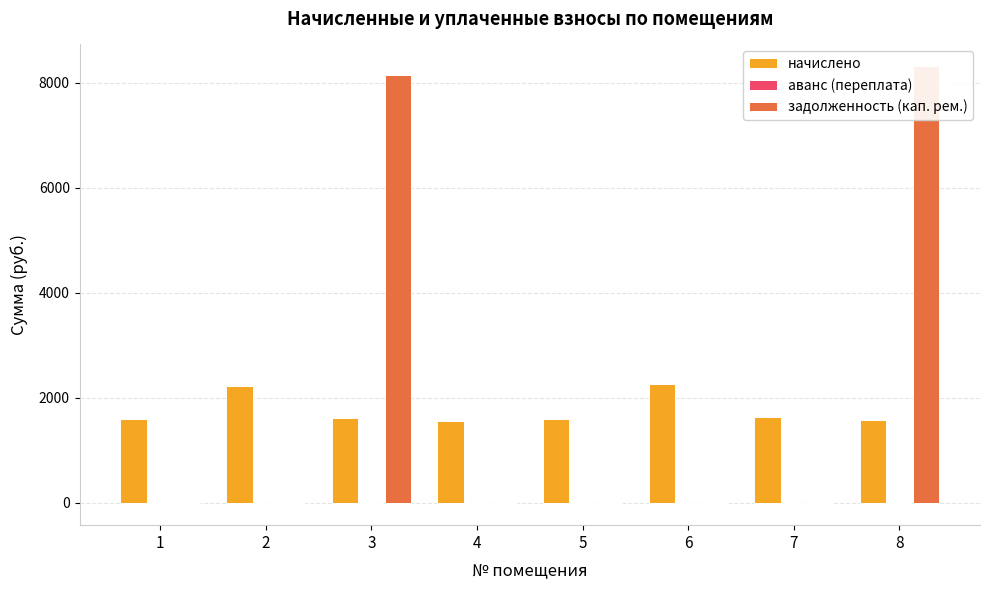

What is the maximum value shown in the chart?

8311.1